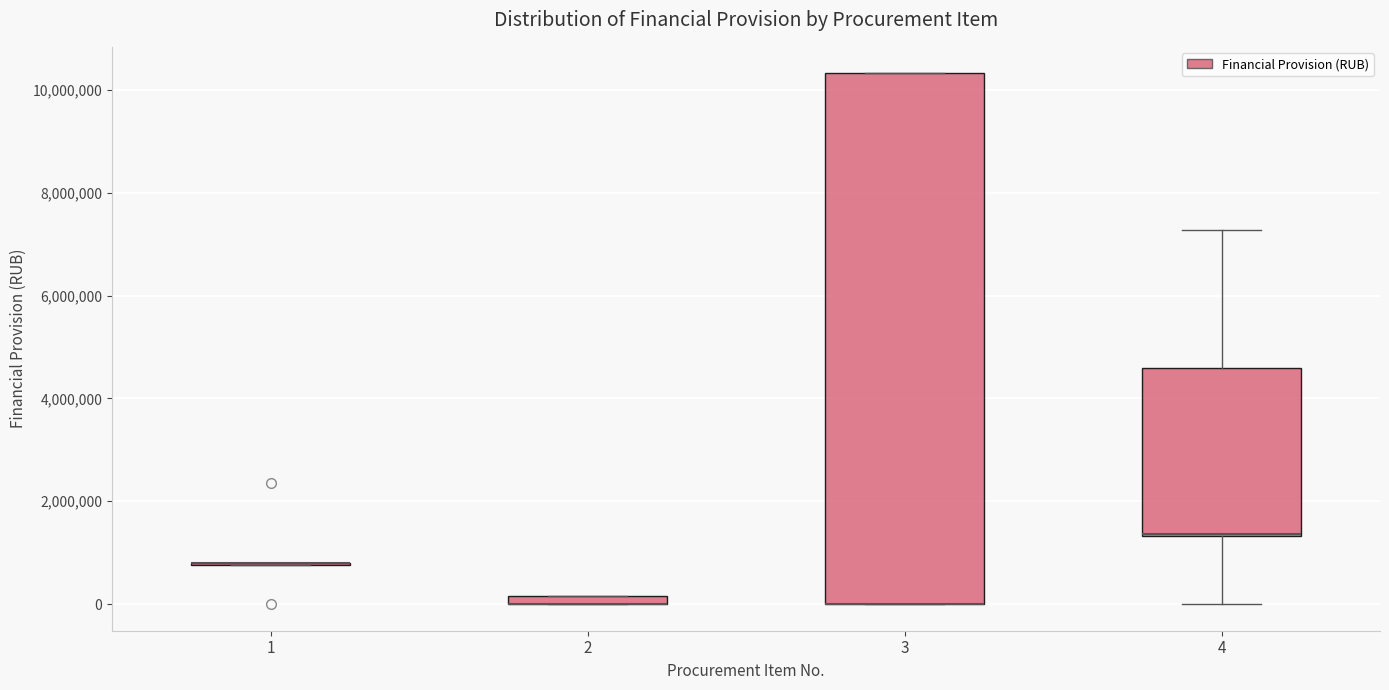

Which box is the tallest, from its lower edge to its upper edge?

3